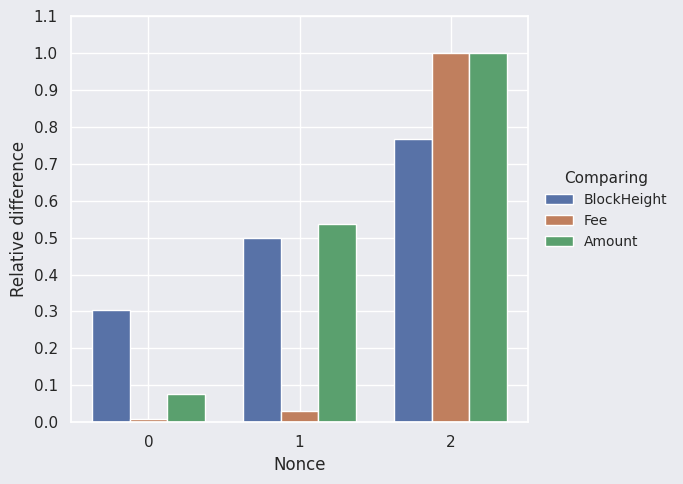

At which label does Amount reach its peak?

2